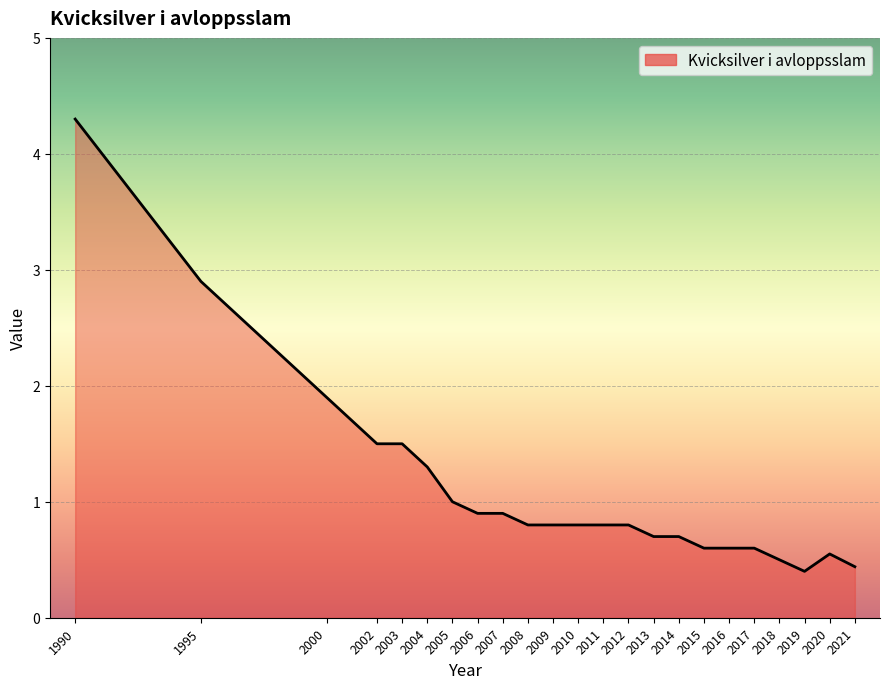

Which category has the highest value across all series?

1990